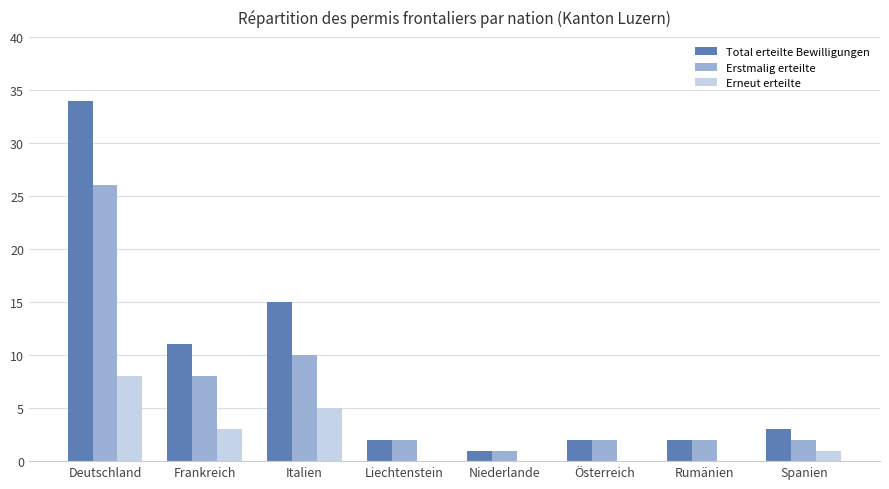

Is the value of Erstmalig erteilte at Niederlande greater than the value of Erneut erteilte at Liechtenstein?

Yes